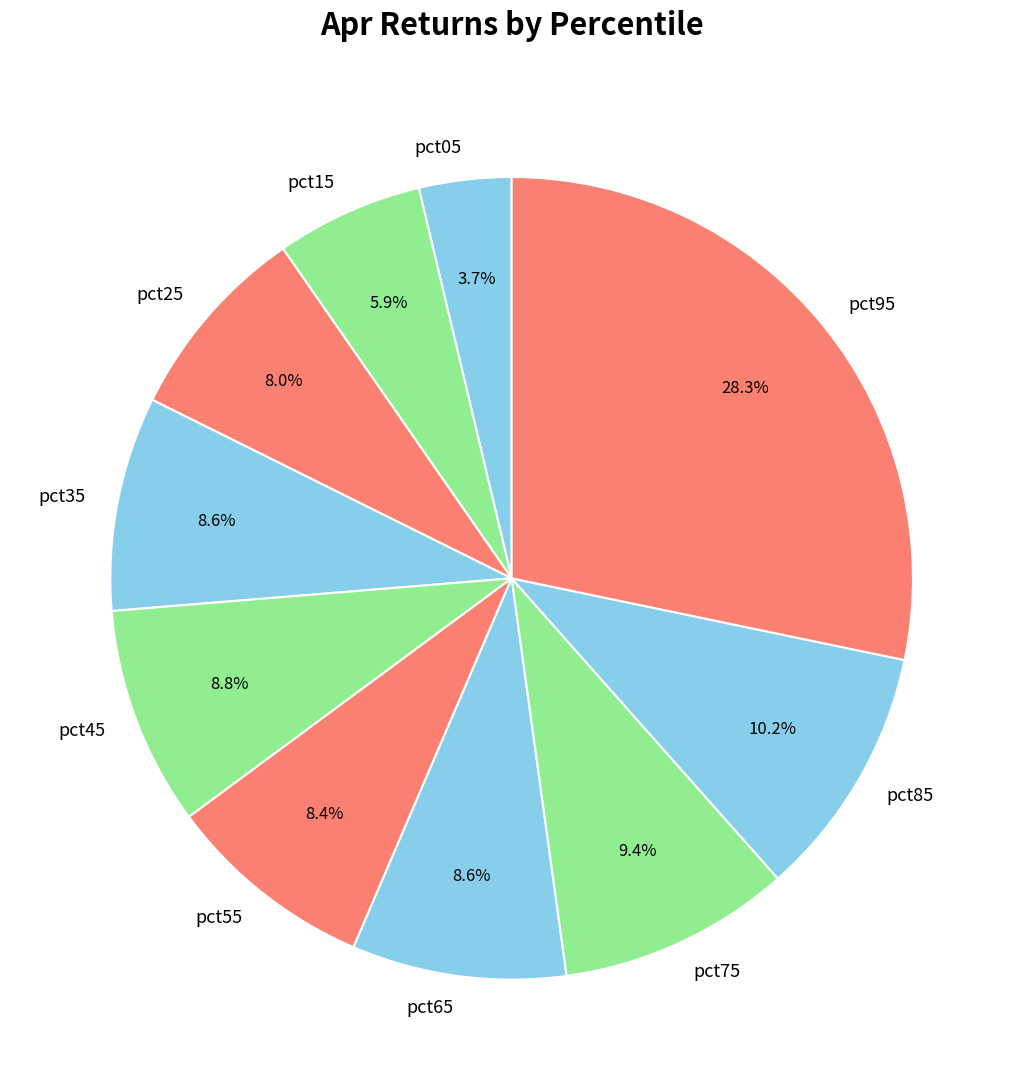

How much of the chart is everything except pct85?

89.8%